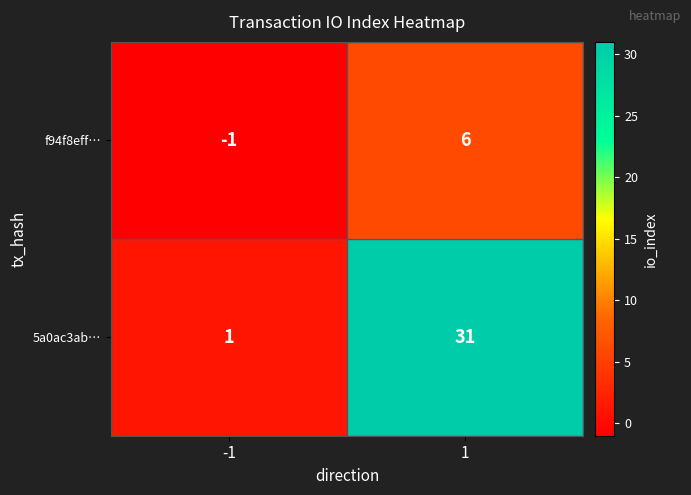

The 5a0ac3ab… series shows 0 at -1. True or false?

False